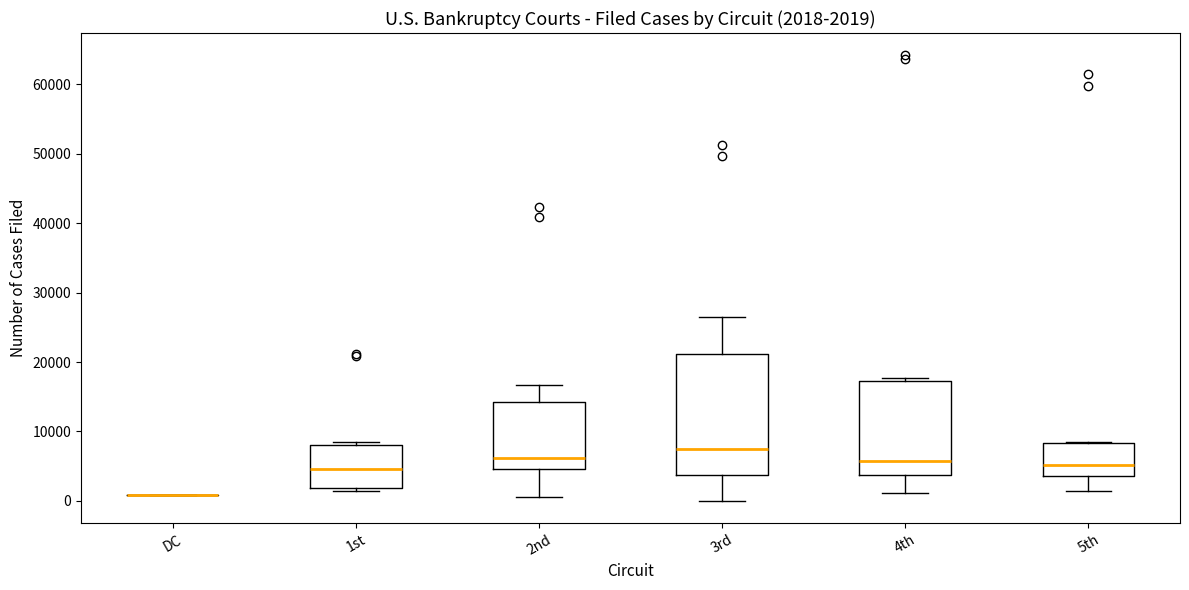

Which box is the tallest, from its lower edge to its upper edge?

3rd